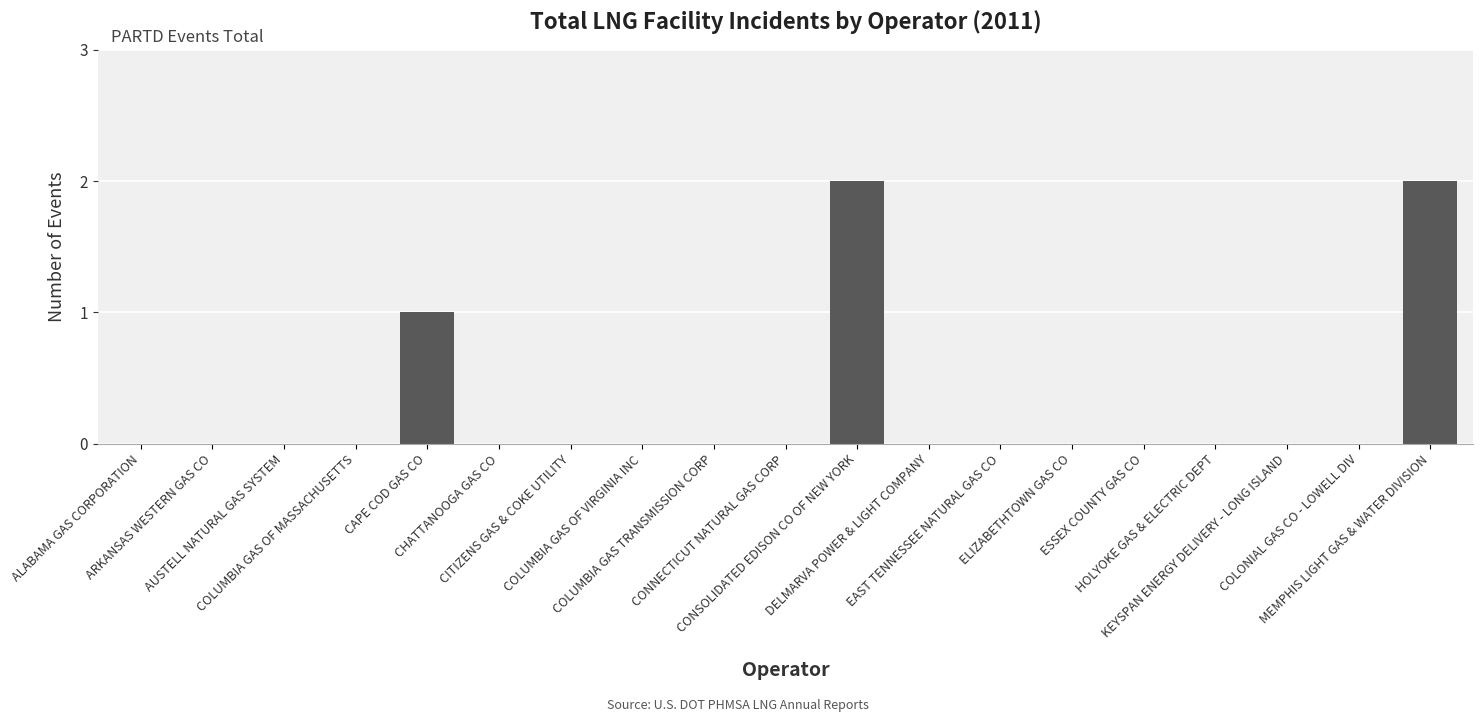

What is the sum of all values?

5